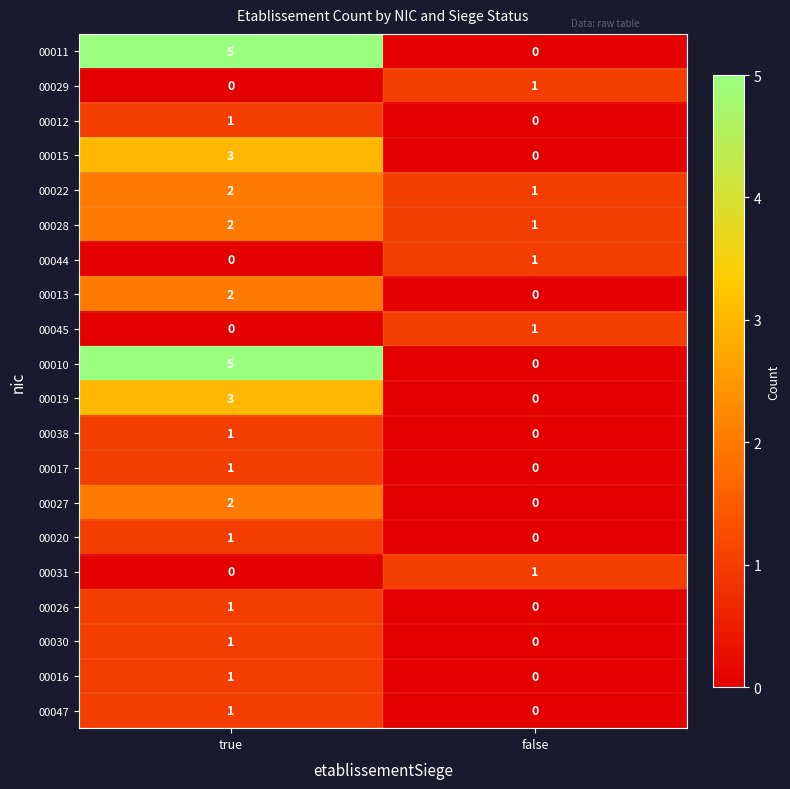

What is the total value across all series at true?

32